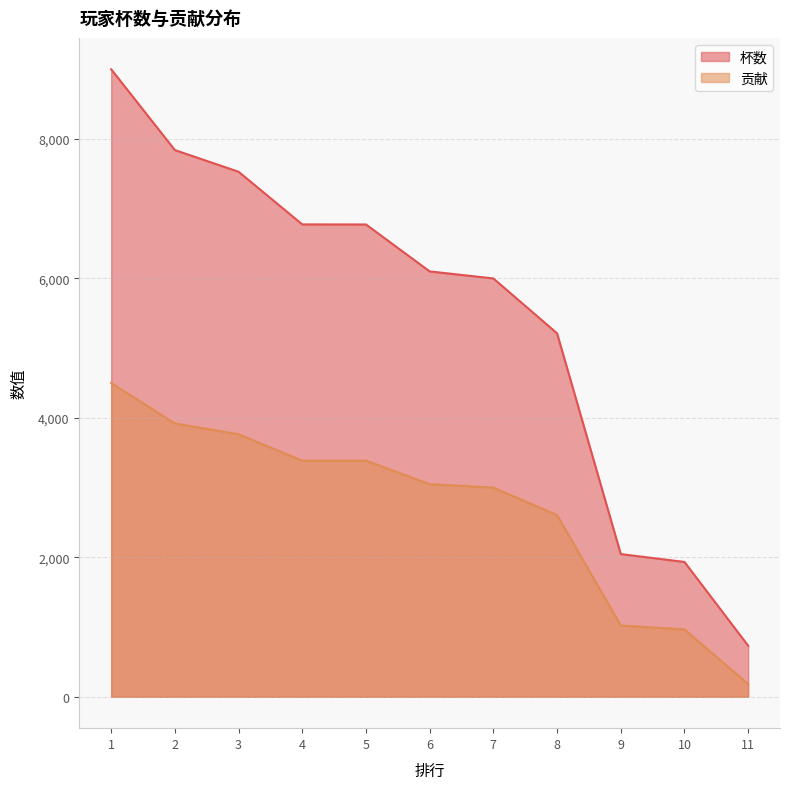

How many values in the 杯数 series are below 6101?

5